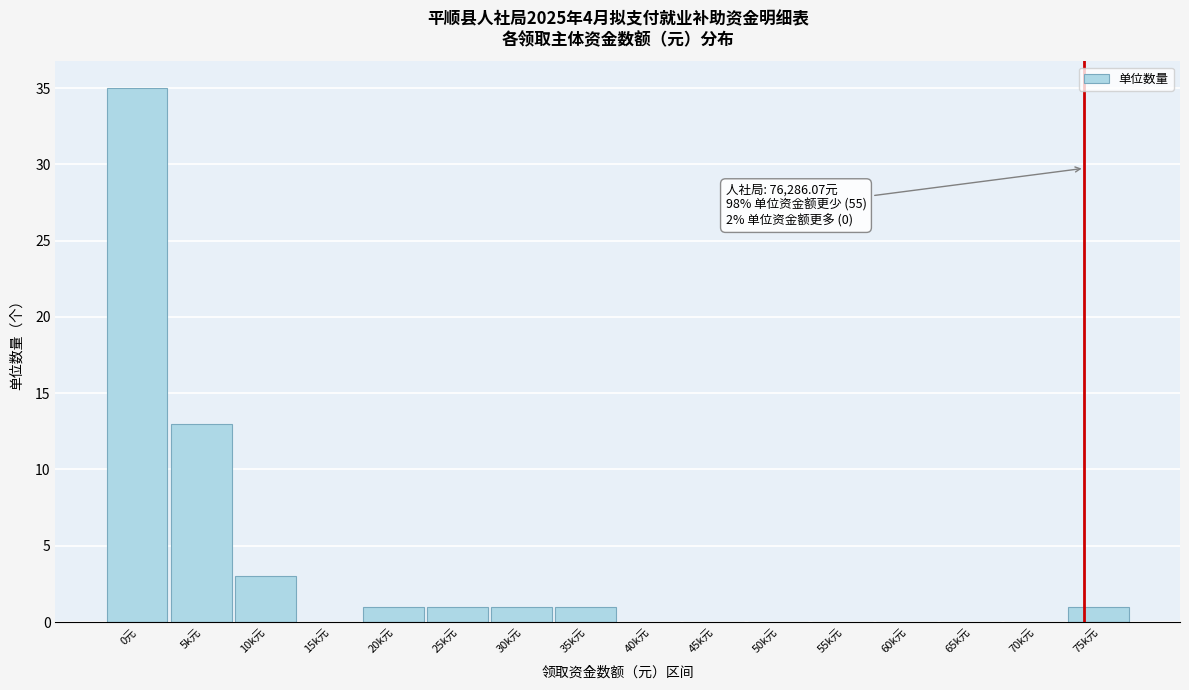

Reading left to right, what are all the values shown in this chart?

0元=35	5k元=13	10k元=3	15k元=0	20k元=1	25k元=1	30k元=1	35k元=1	40k元=0	45k元=0	50k元=0	55k元=0	60k元=0	65k元=0	70k元=0	75k元=1